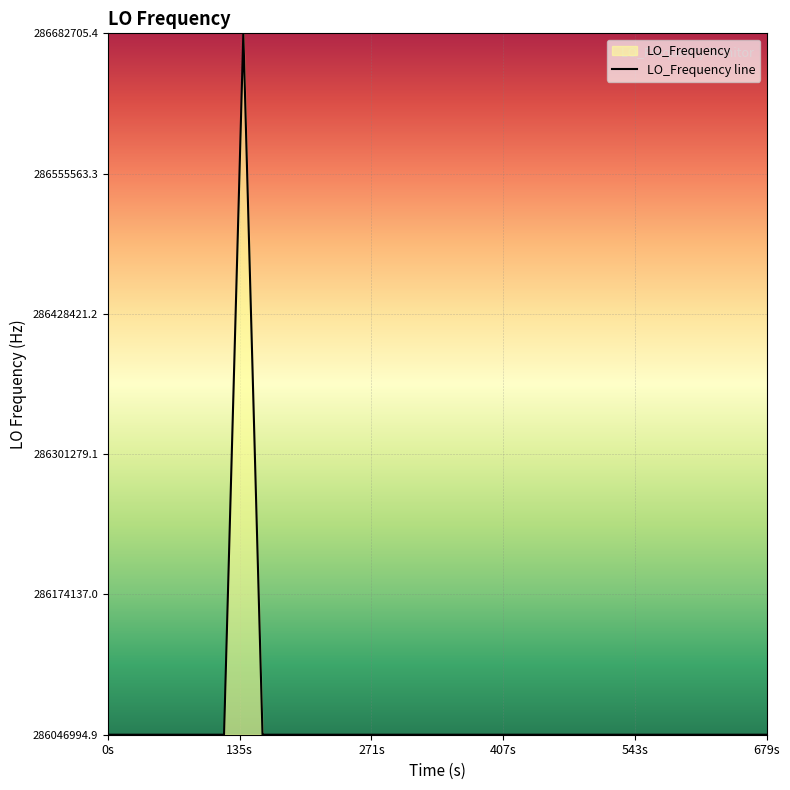

What is the difference between the maximum and minimum values?

635710.5